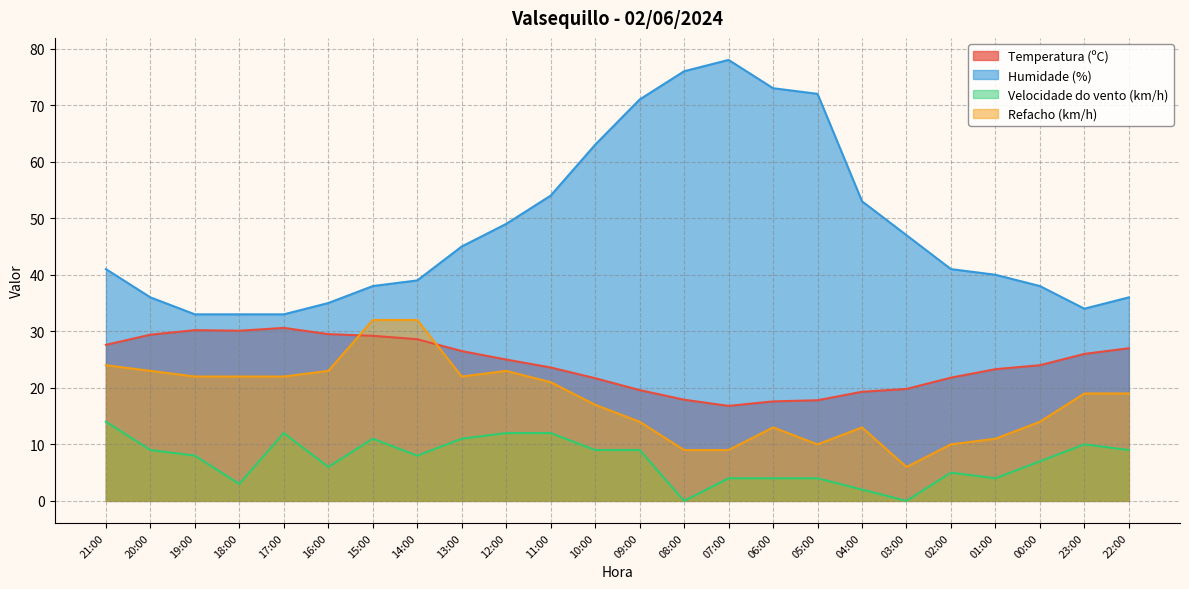

At which category does Velocidade do vento (km/h) reach its first local peak?

17:00